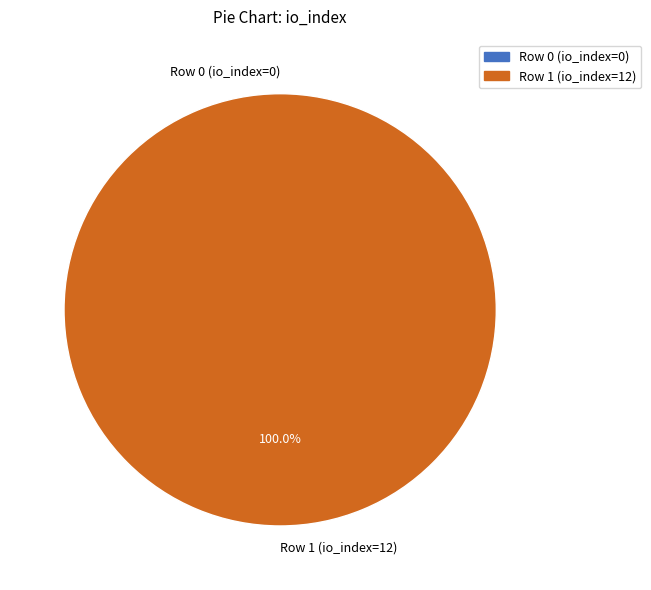

How many slices are in this pie chart?

2